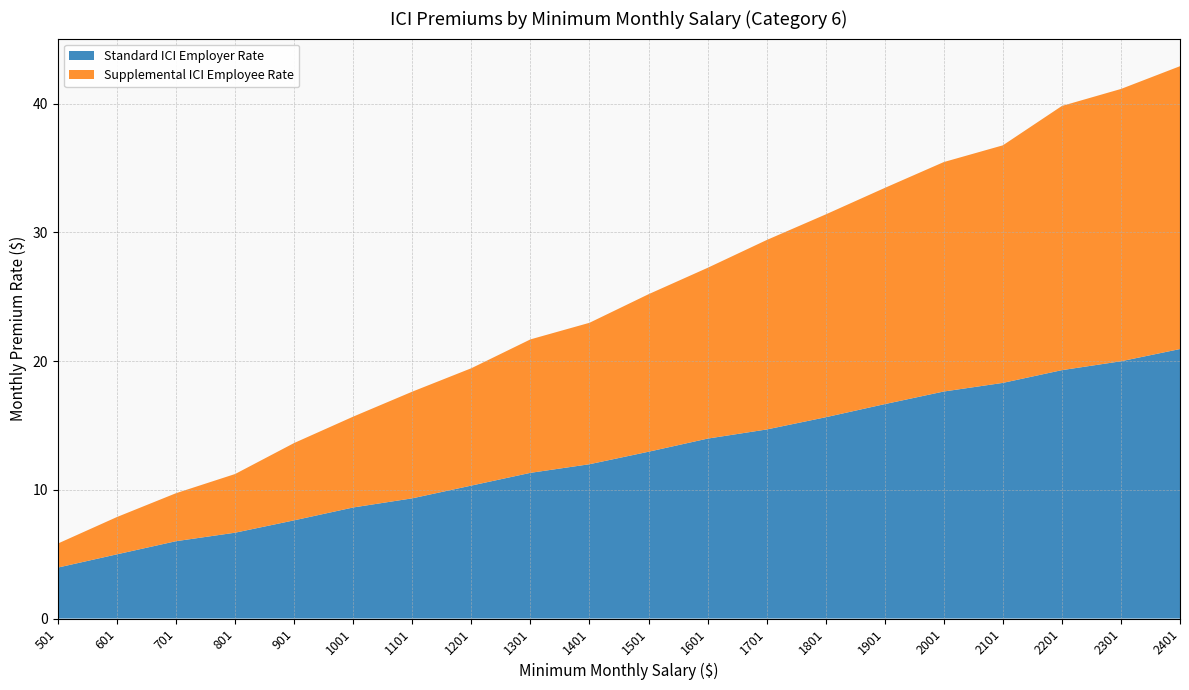

Reading left to right, list all the values displayed in this chart.

Standard ICI Employer Rate: 501=4.0	601=5.0	701=6.0	801=6.7	901=7.6	1001=8.6	1101=9.3	1201=10.3	1301=11.3	1401=12.0	1501=13.0	1601=14.0	1701=14.7	1801=15.6	1901=16.7	2001=17.6	2101=18.3	2201=19.3	2301=20.0	2401=20.9
Supplemental ICI Employee Rate: 501=1.9	601=2.9	701=3.7	801=4.6	901=6.0	1001=7.1	1101=8.3	1201=9.1	1301=10.4	1401=11.0	1501=12.2	1601=13.3	1701=14.7	1801=15.8	1901=16.8	2001=17.8	2101=18.5	2201=20.5	2301=21.2	2401=22.0